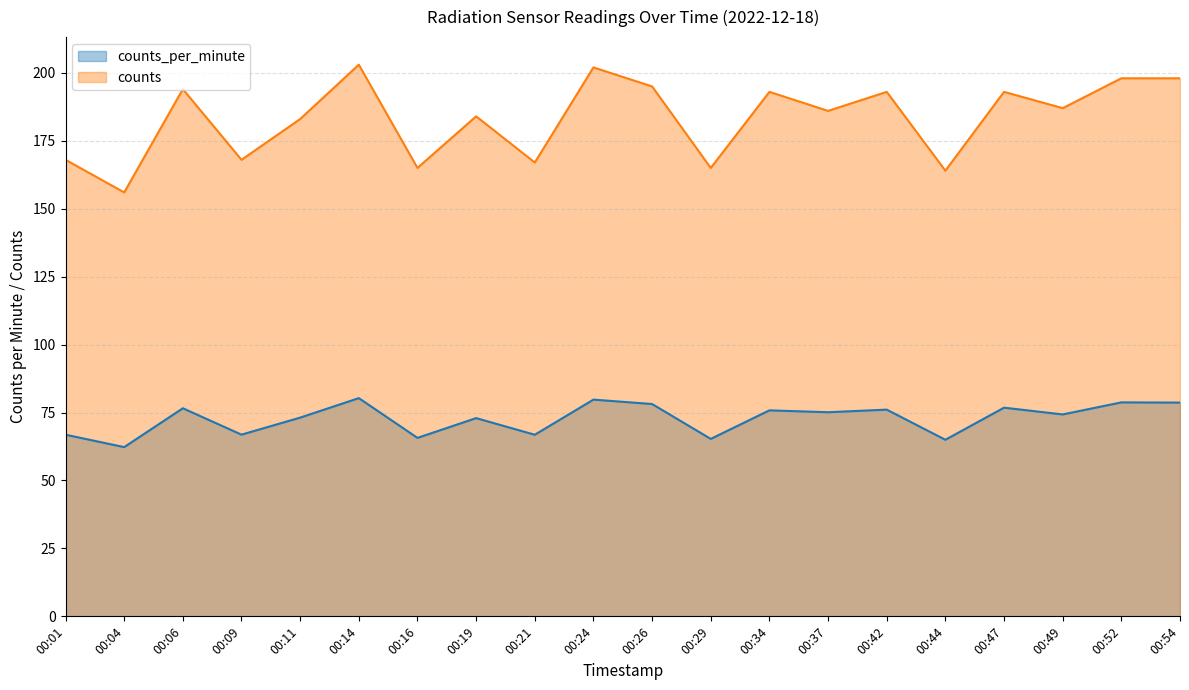

What is the difference between the maximum and minimum values in the counts series?

47.0